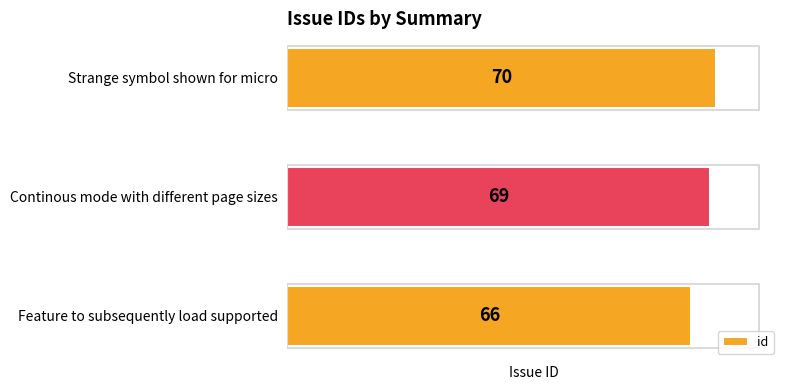

Reading bottom to top, list all the values displayed in this chart.

Feature to subsequently load supported=66	Continous mode with different page sizes=69	Strange symbol shown for micro=70